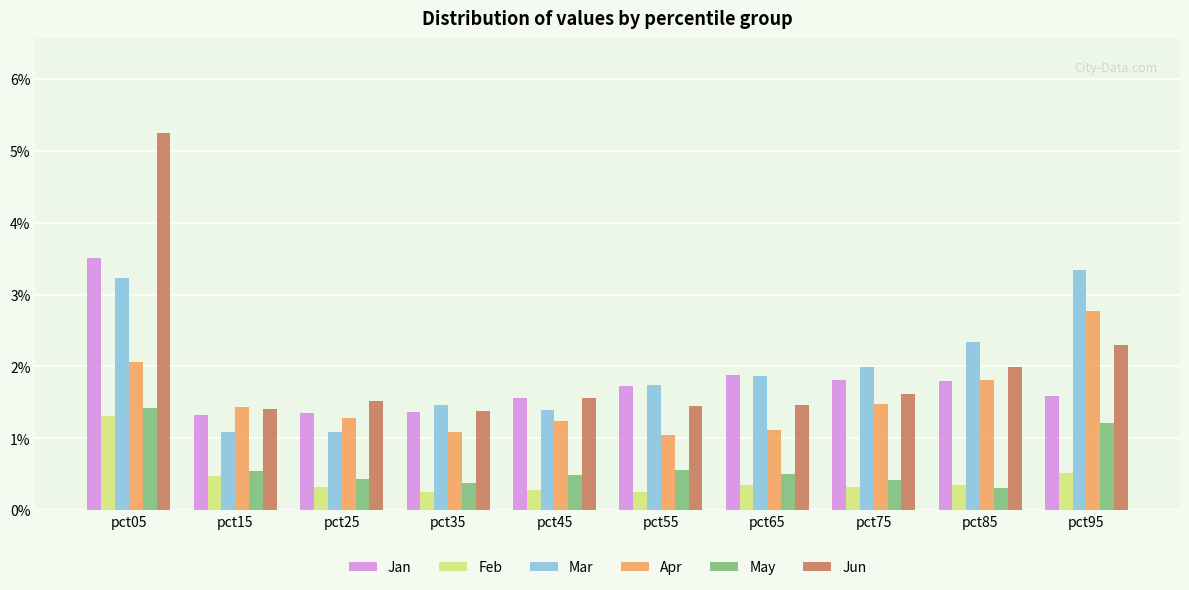

What is the approximate value of Apr at pct05?

2.1